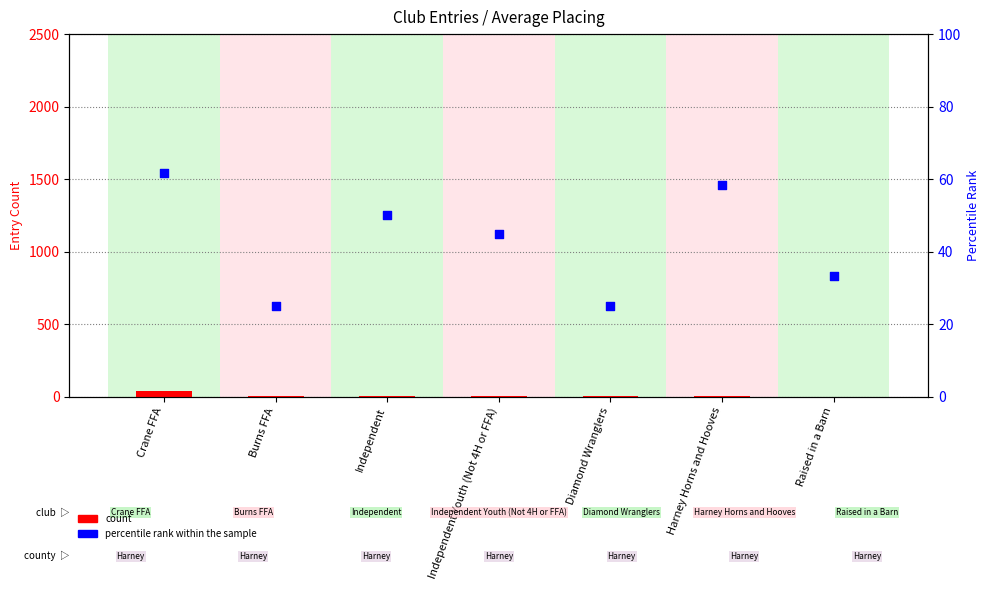

Which series contains the highest Y value?

percentile rank within the sample